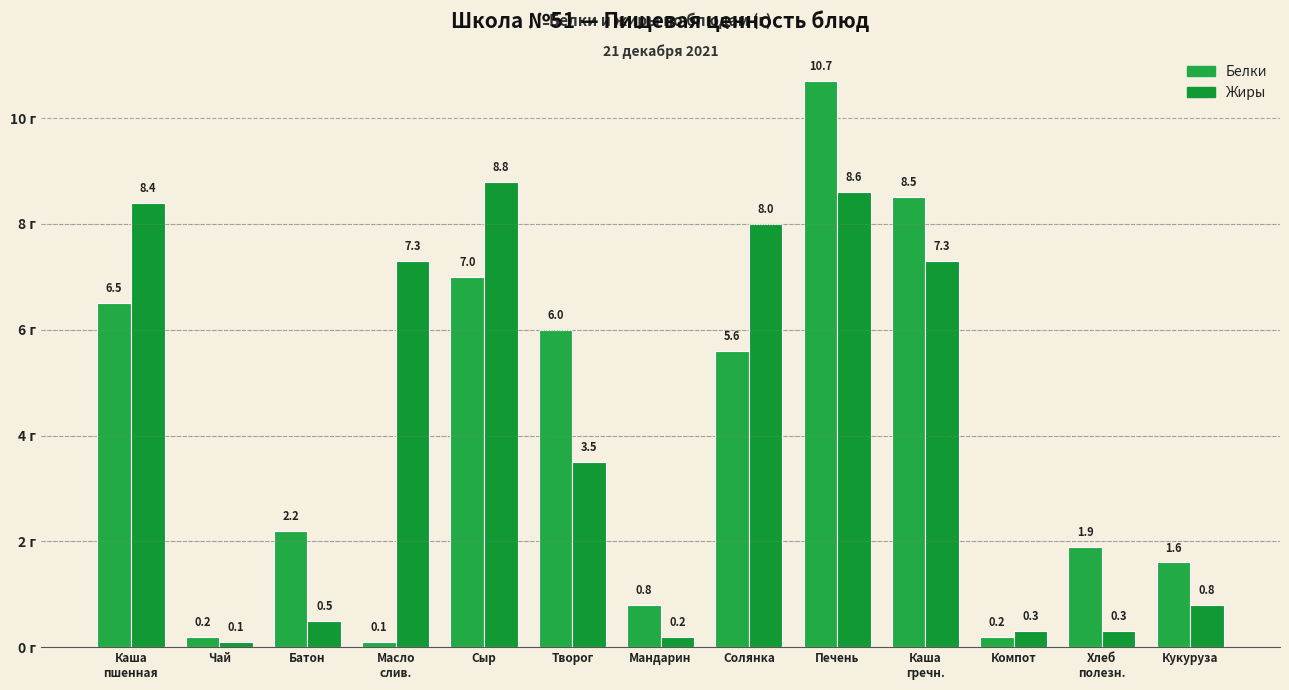

What is the lowest value of the Жиры series?

0.1